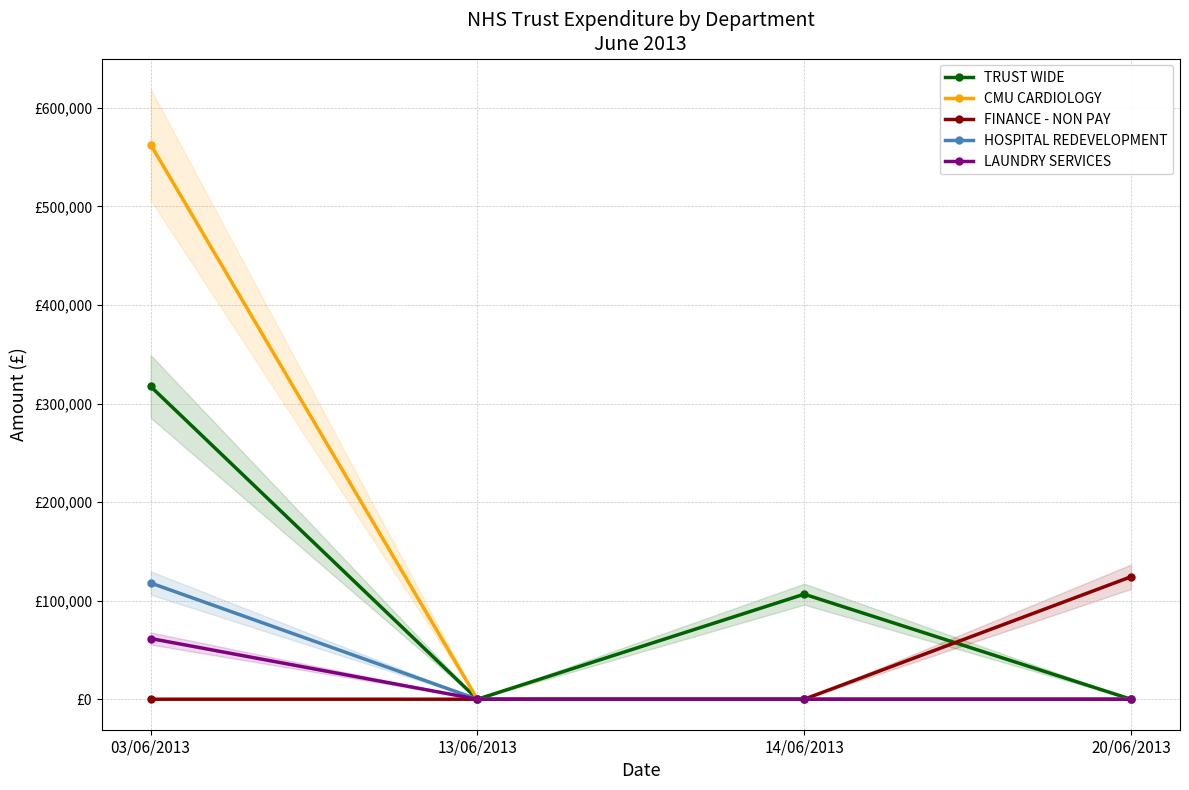

Between 13/06/2013 and 14/06/2013, which series saw the biggest shift?

TRUST WIDE